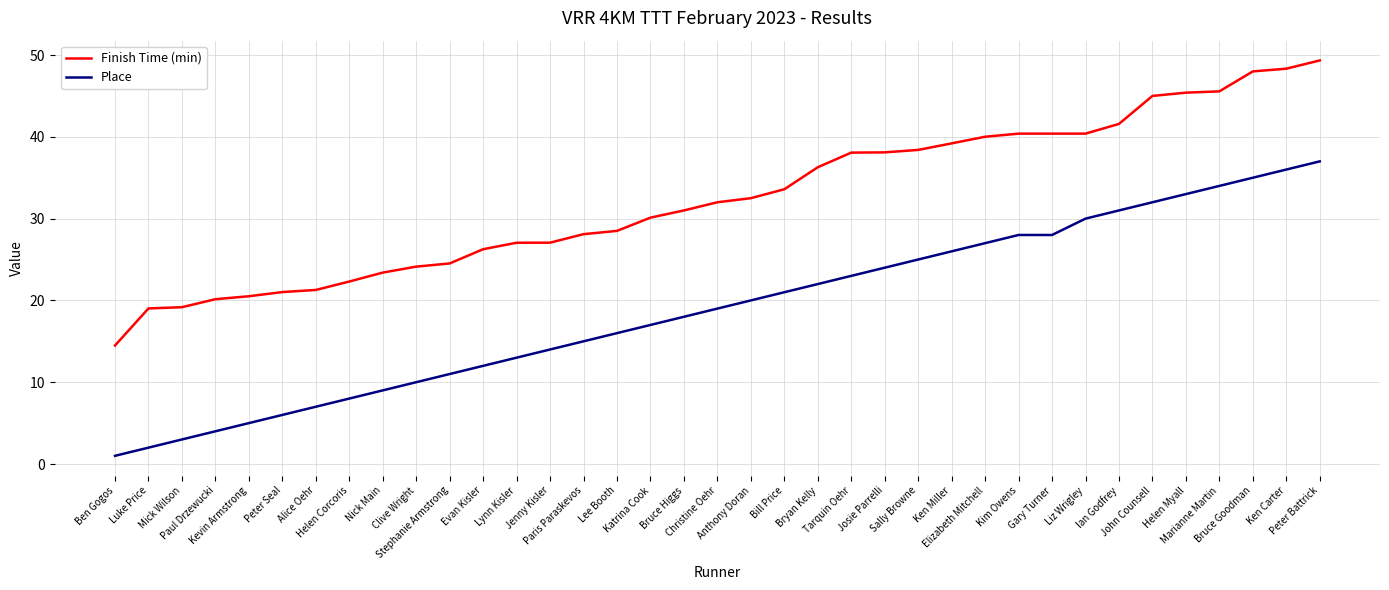

At how many categories does at least one series exceed 16?

36